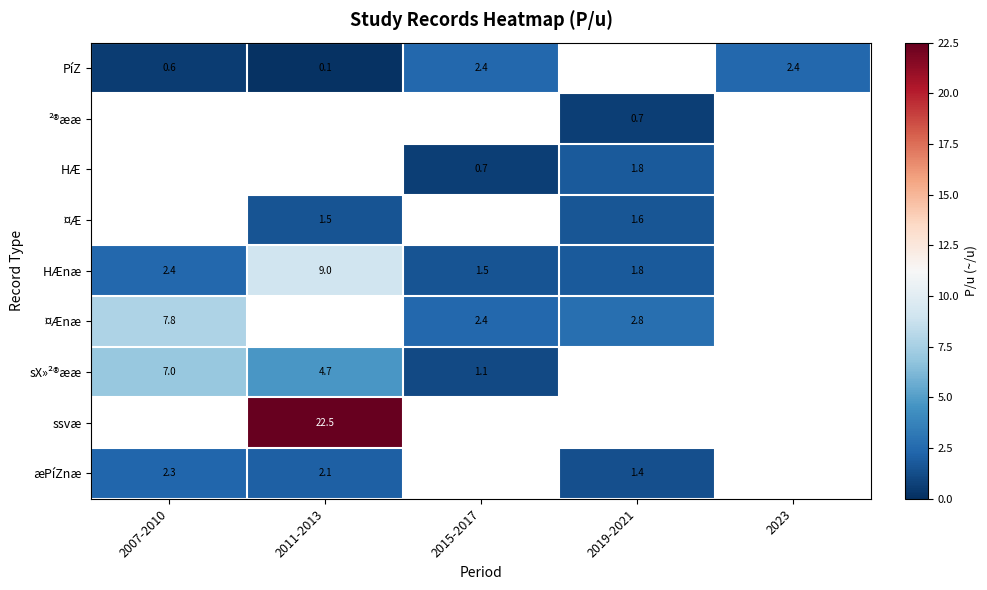

Is it true that sX»²®ææ equals 4.7 at 2011-2013?

True